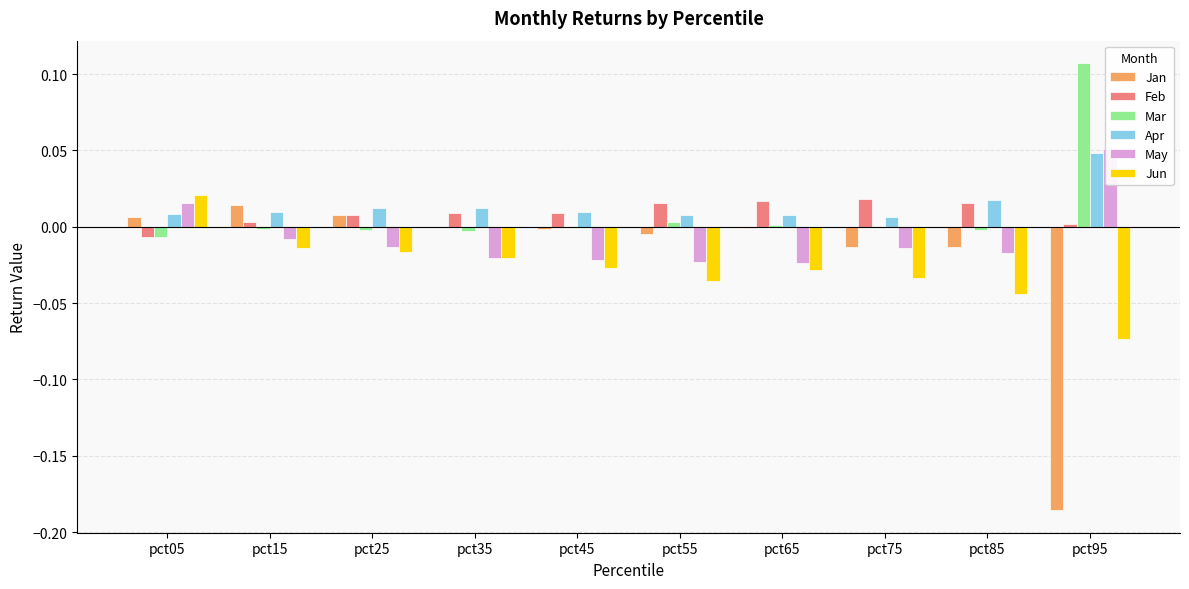

Between pct05 and pct25, which series saw the biggest shift?

Jun